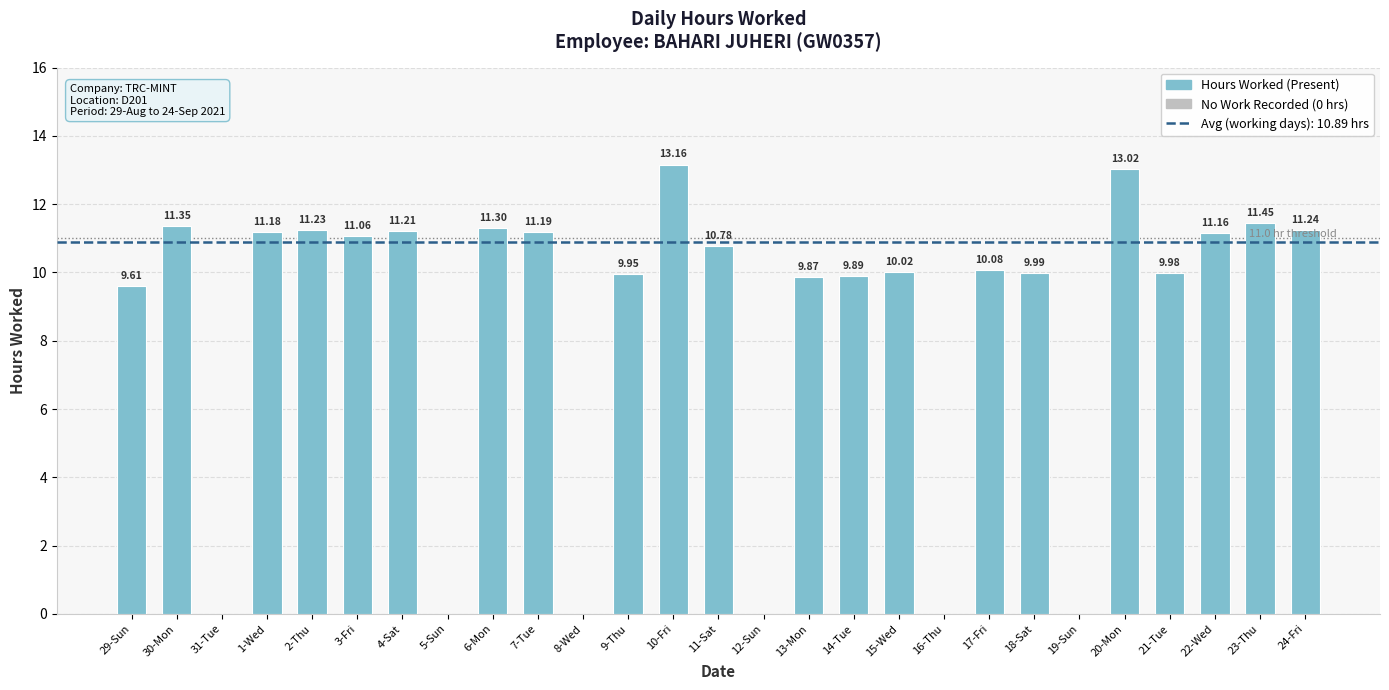

The value at 15-Wed is 10.0. True or false?

True